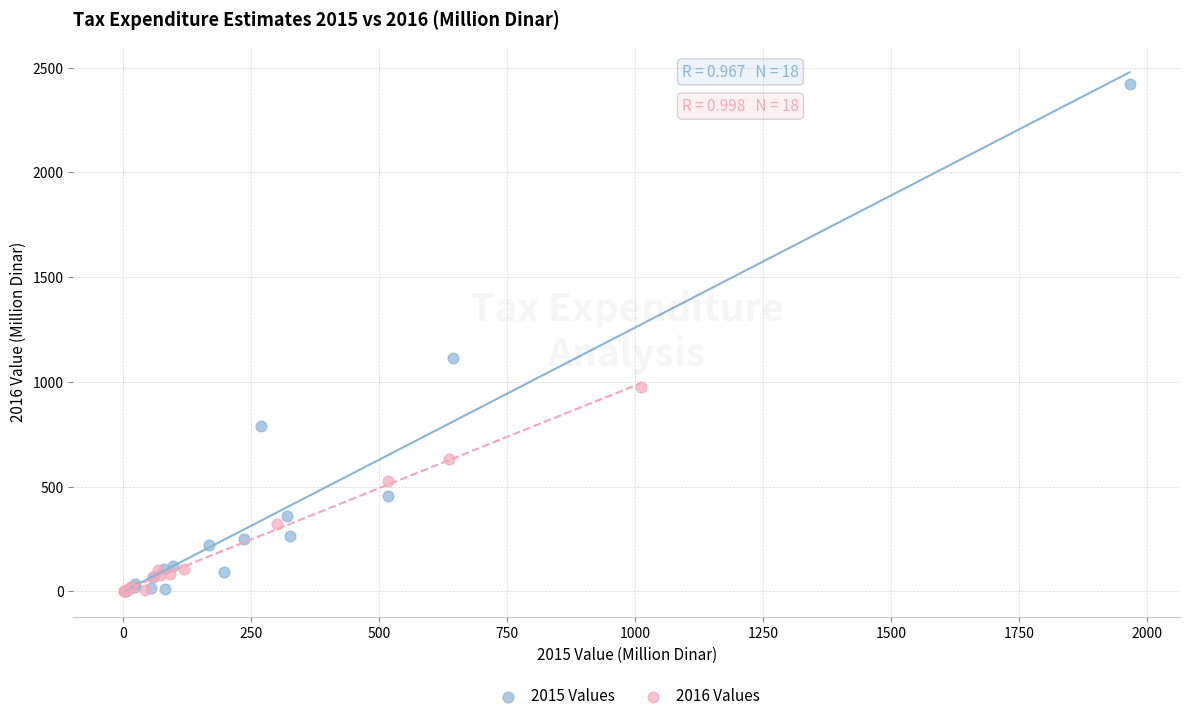

Which series has the widest spread of Y values?

2015 Values